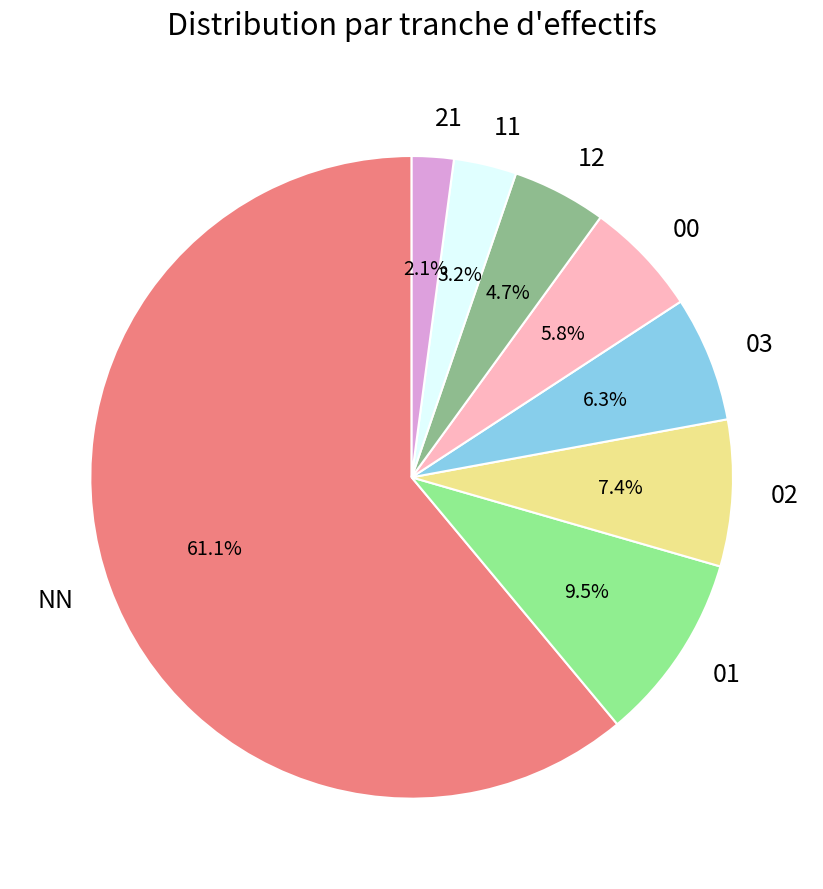

Rank the categories by value from highest to lowest.

NN, 01, 02, 03, 00, 12, 11, 21